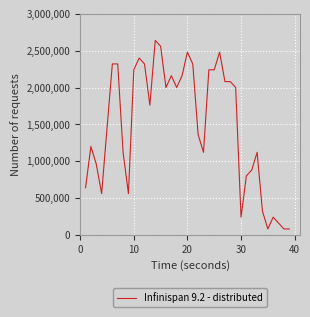

What is the greatest value displayed?

2640000